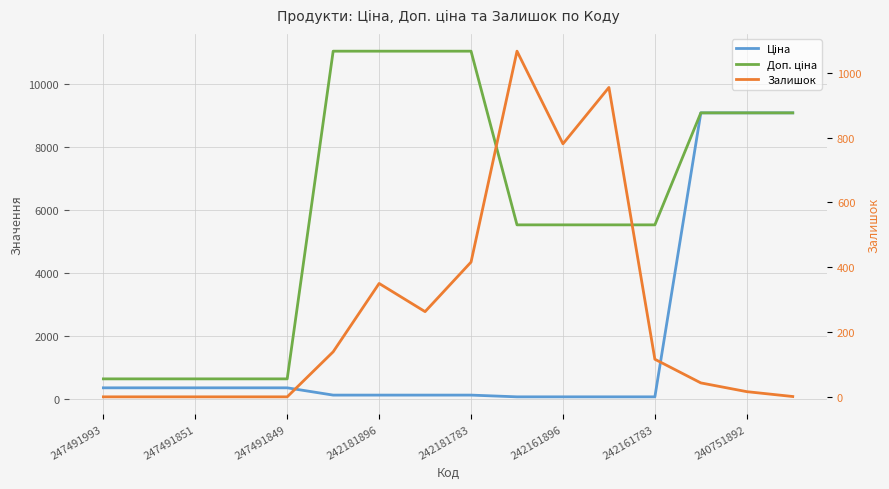

Does the chart display data point markers on the line(s)?

No